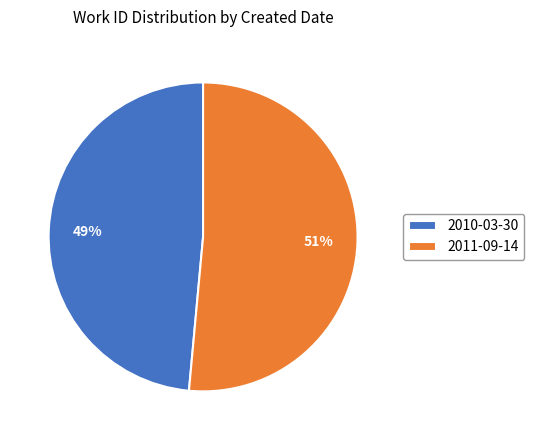

How many segments does this pie chart have?

2